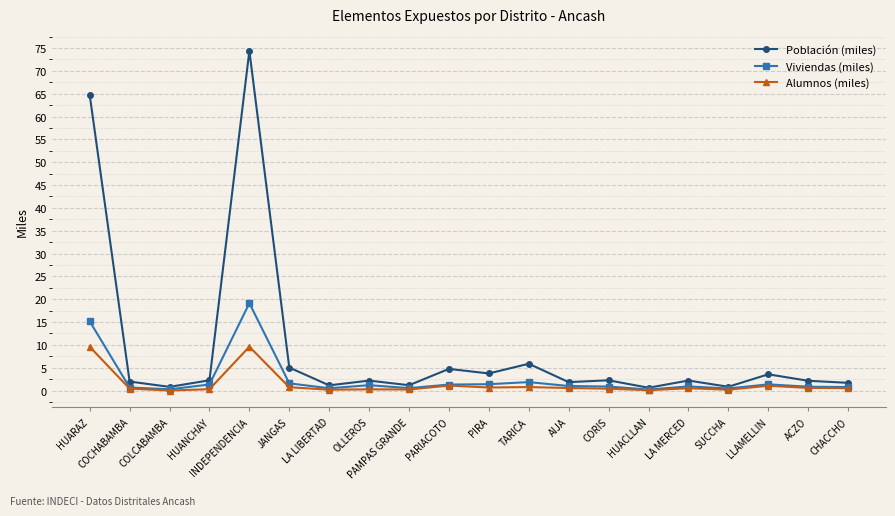

The Alumnos (miles) series shows 9.6 at INDEPENDENCIA. True or false?

True